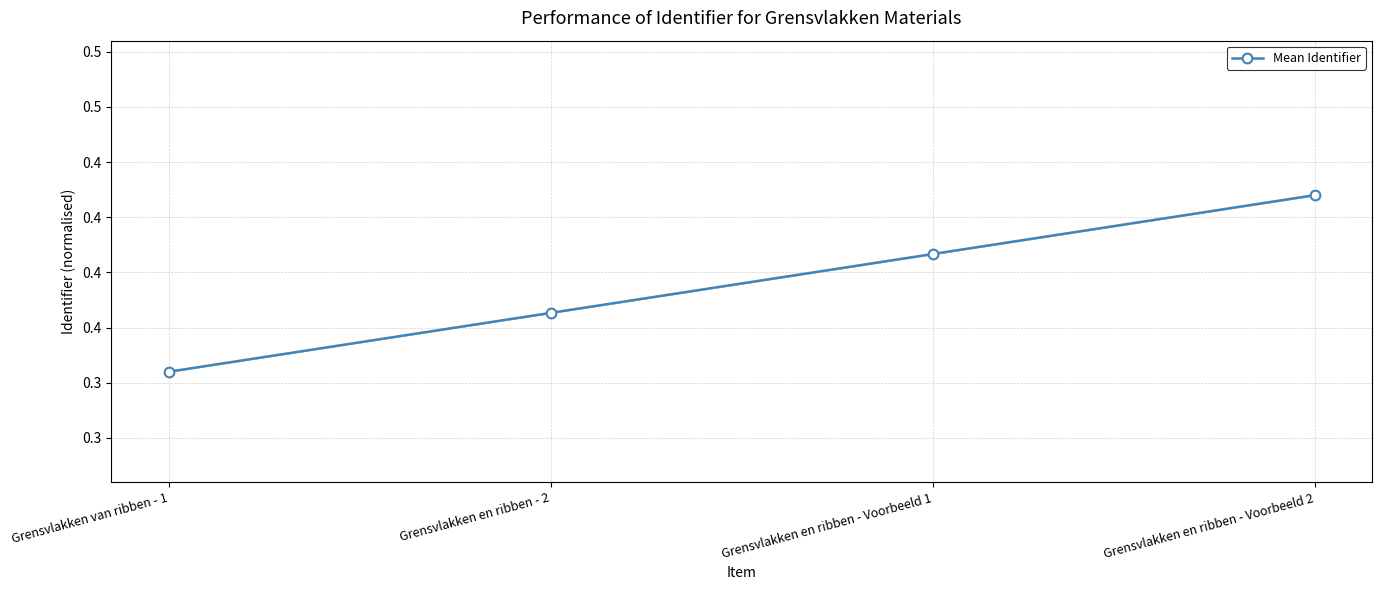

How many lines are shown in the chart?

1